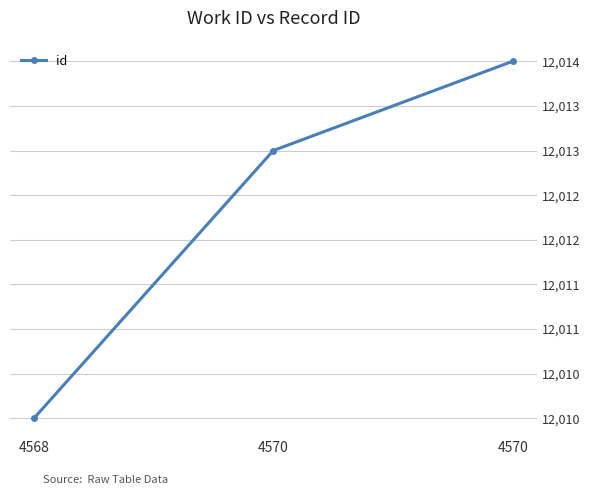

What is the change in value from 4568 to 4570?

+4